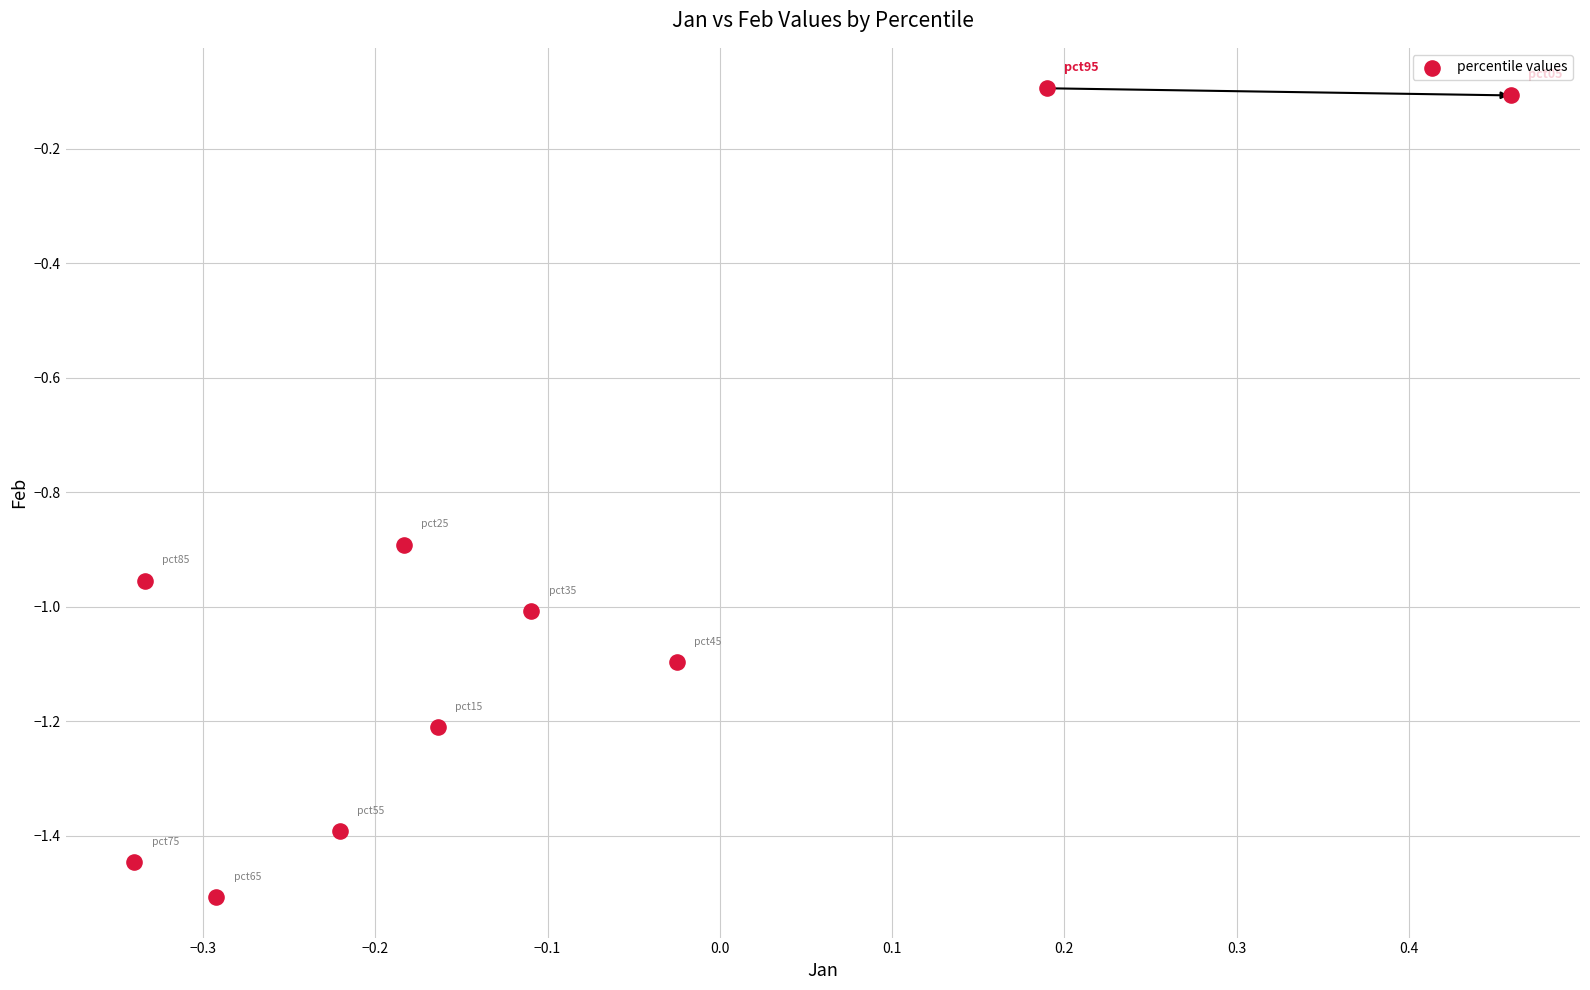

What is the range of X values (max minus min)?

0.8